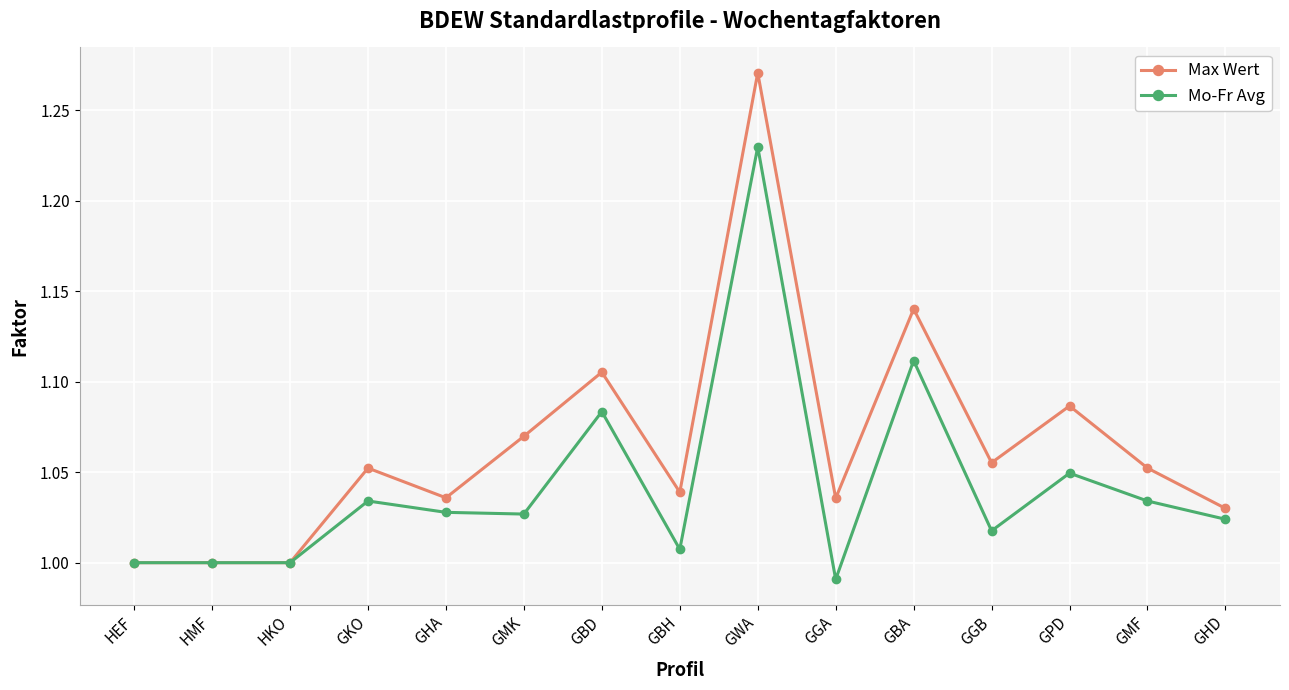

Which category has the highest value in the Max Wert series?

GWA